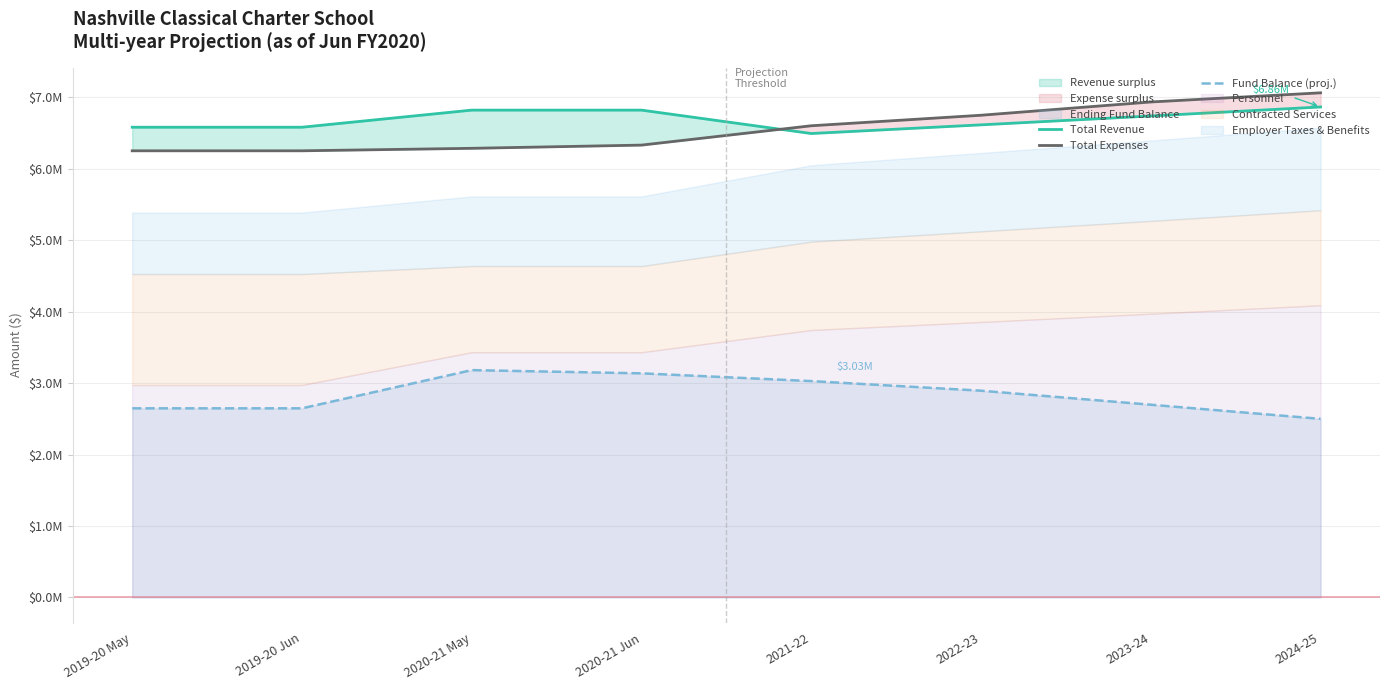

What position from the right is 2019-20 May?

8